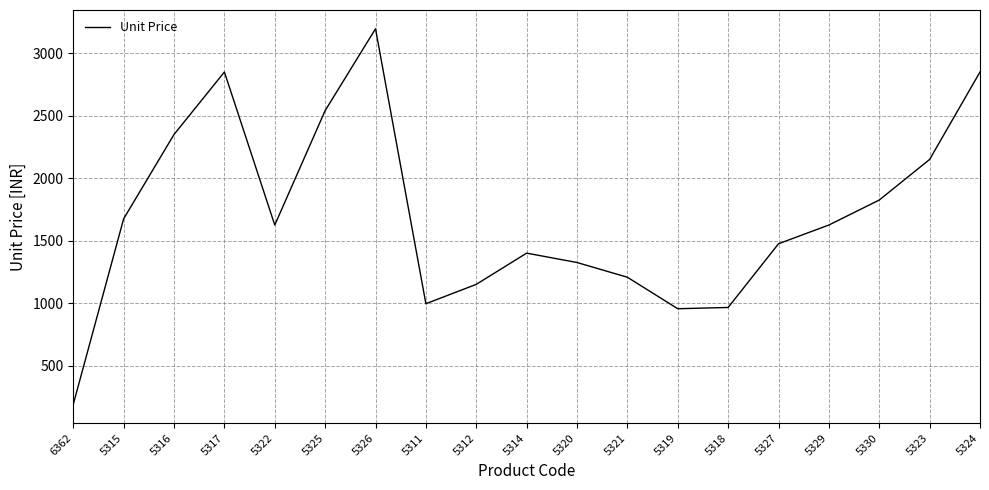

What is the greatest value displayed?

3196